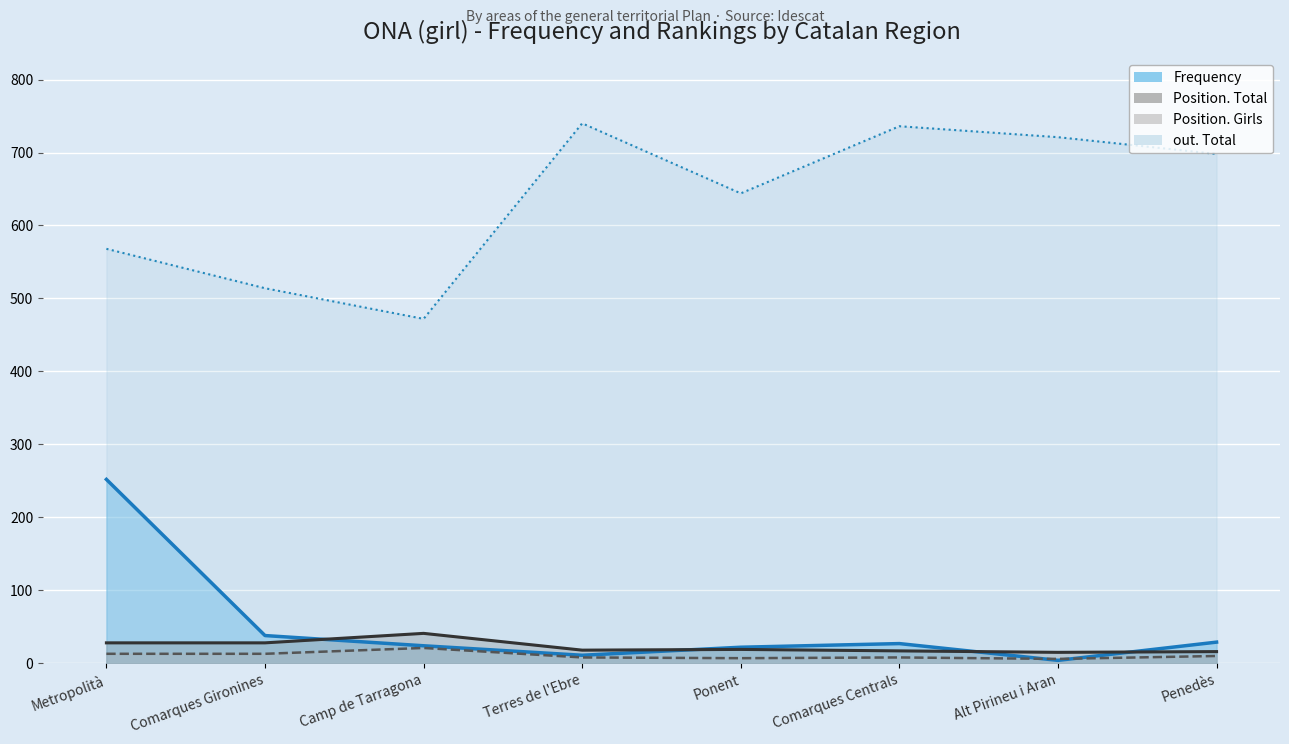

List the series in order of their peak value, highest first.

out Total, Frequency, Position Total, Position Girls